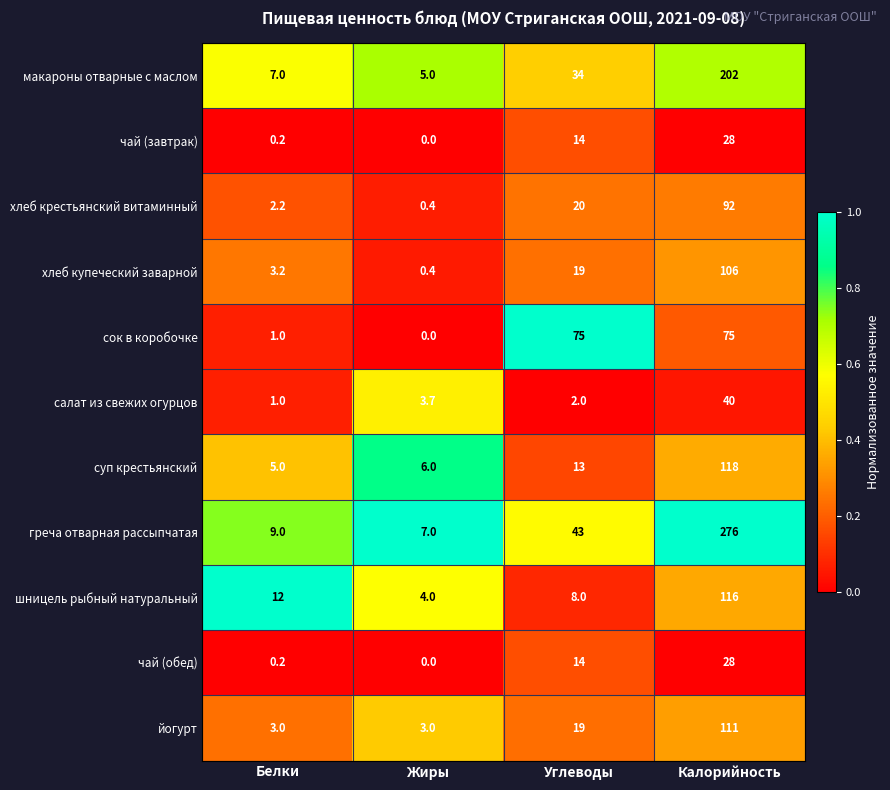

What is the difference between the highest and lowest values at Углеводы?

73.0